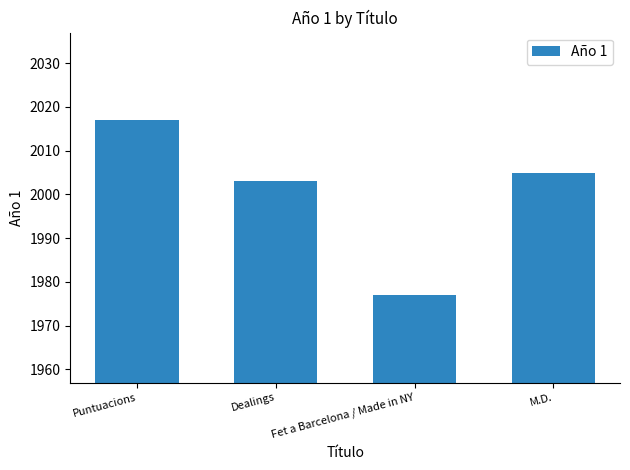

What position from the left is Dealings?

2